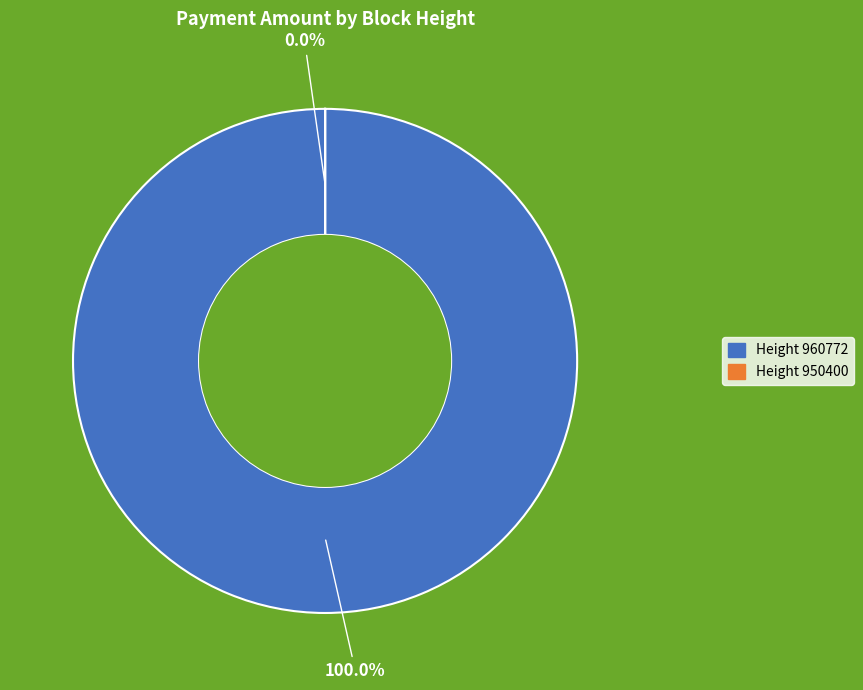

What percentage do 950400 and 960772 together represent?

100.0%